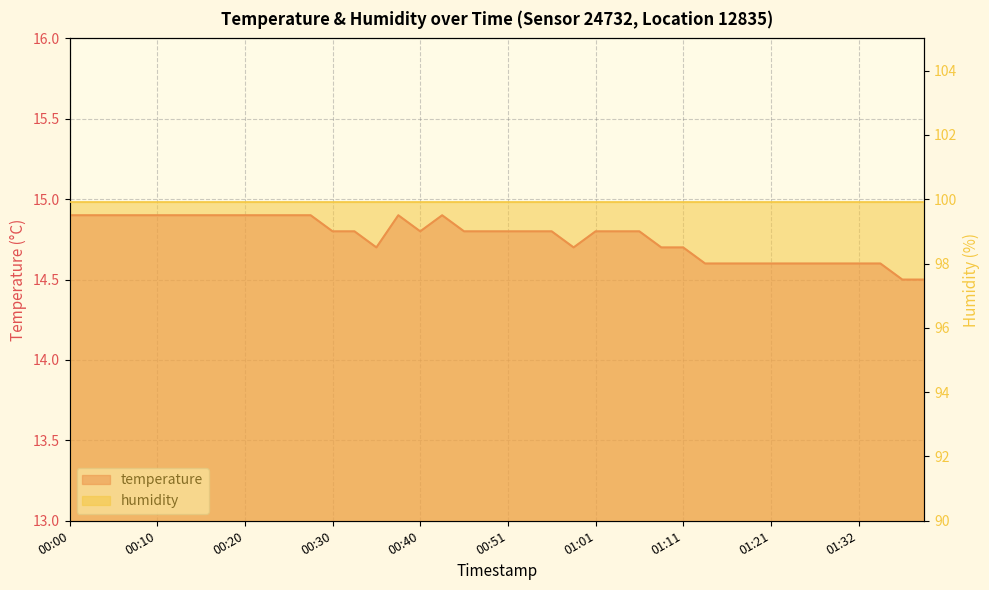

What is the label of the 19th point from the right?

00:53